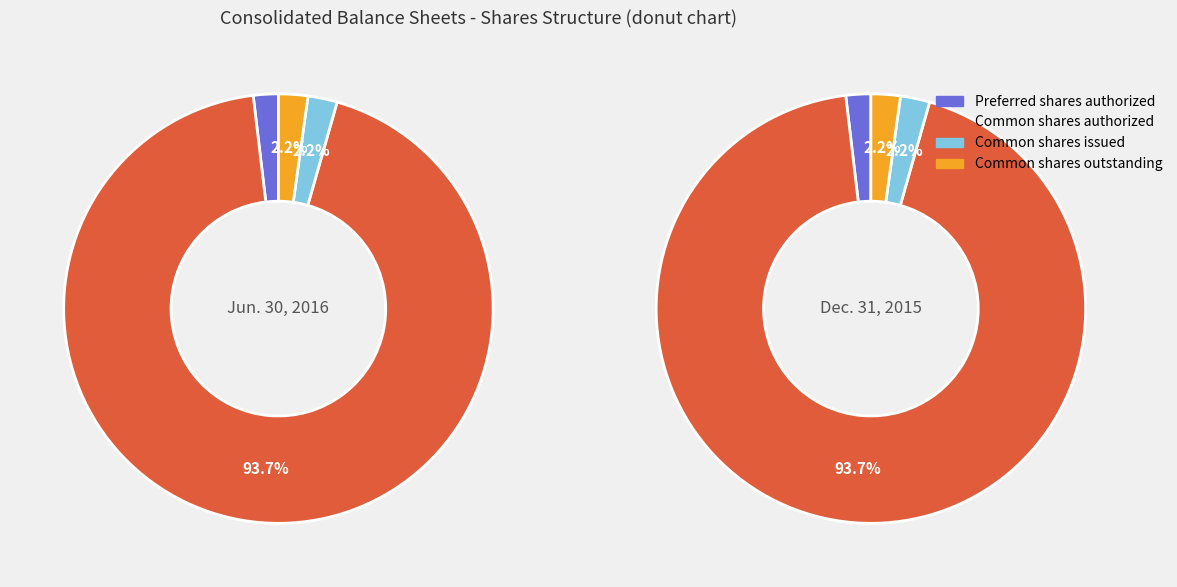

Combined, do Preferred shares authorized and Common shares authorized account for over 50%?

Yes